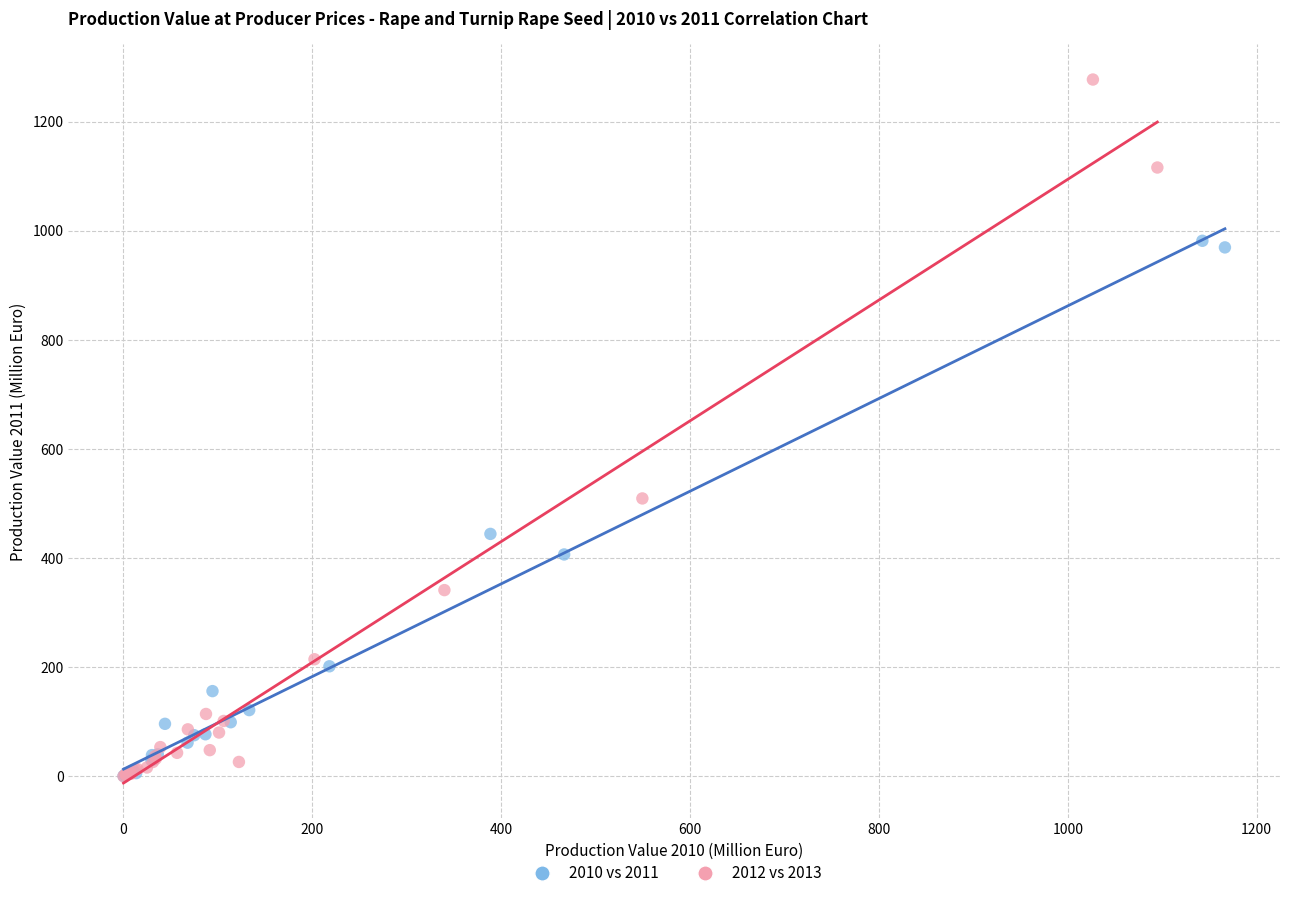

Which series reaches the maximum Y coordinate?

2012 vs 2013